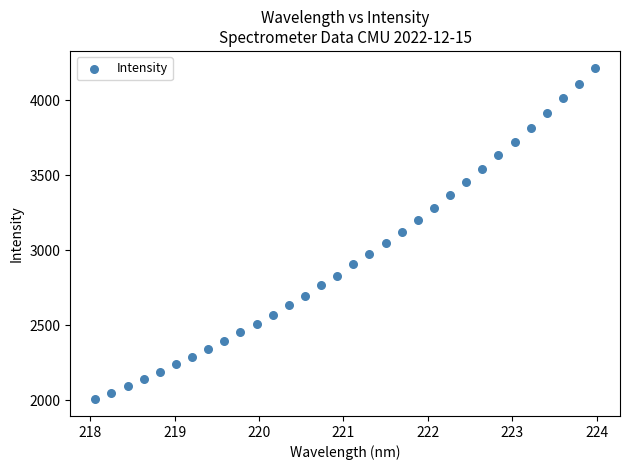

What is the range of Y values (max minus min)?

2211.6